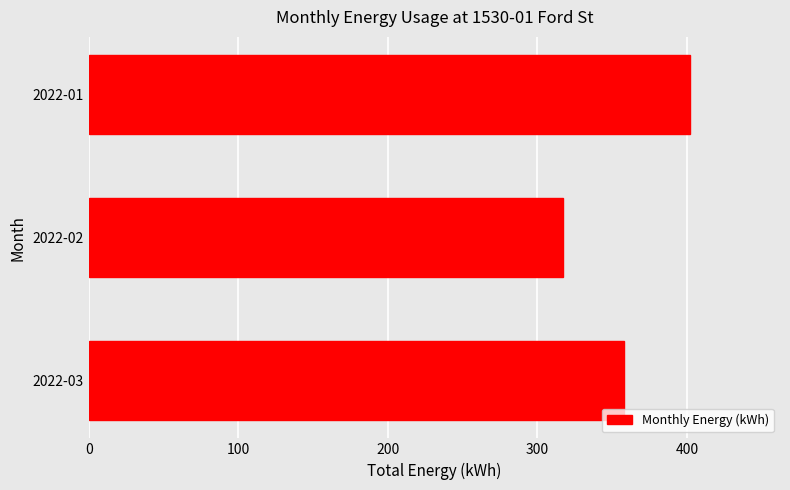

Reading top to bottom, extract all data points from this chart.

402.0	316.9	357.8